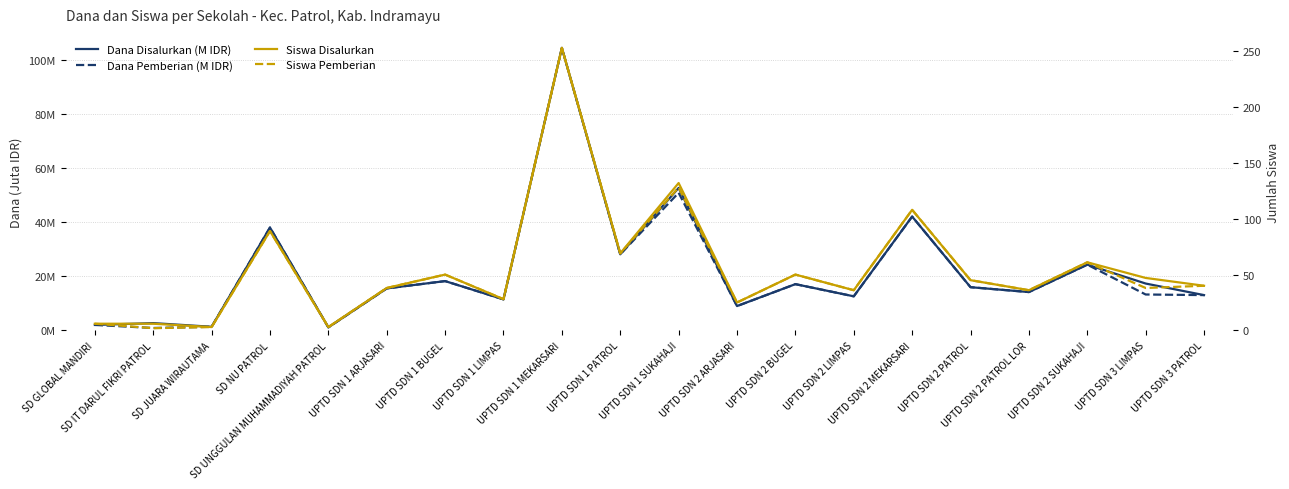

Count the number of data series in this chart.

4